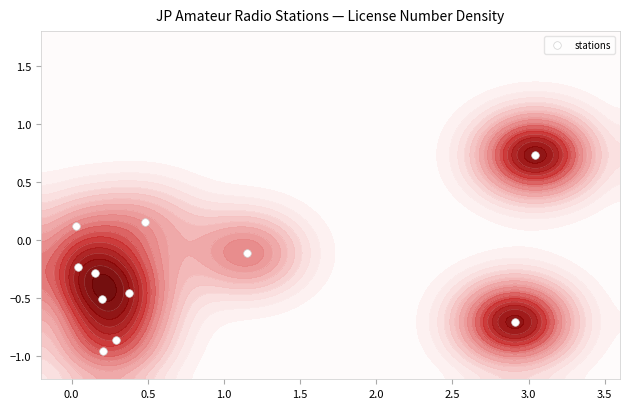

Reading right to left, transcribe all the data shown in this chart.

-0.1	0.7	-0.7	-0.5	0.2	-0.5	-0.3	-0.9	-1.0	0.1	-0.2